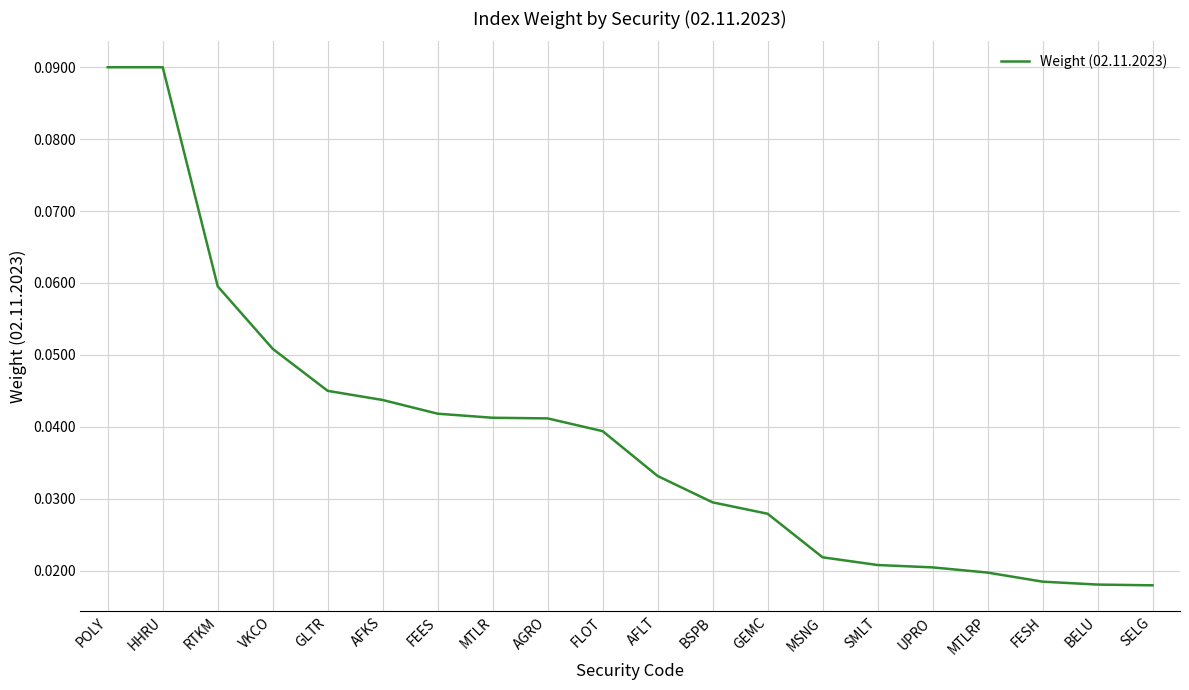

Does the chart display data point markers on the line(s)?

No